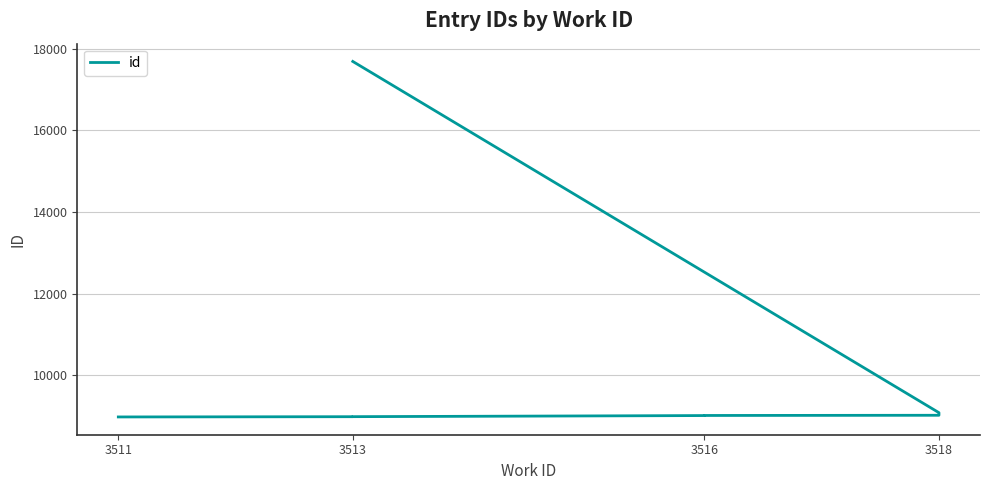

True or false: there are more than 1 points higher than both neighbors.

False